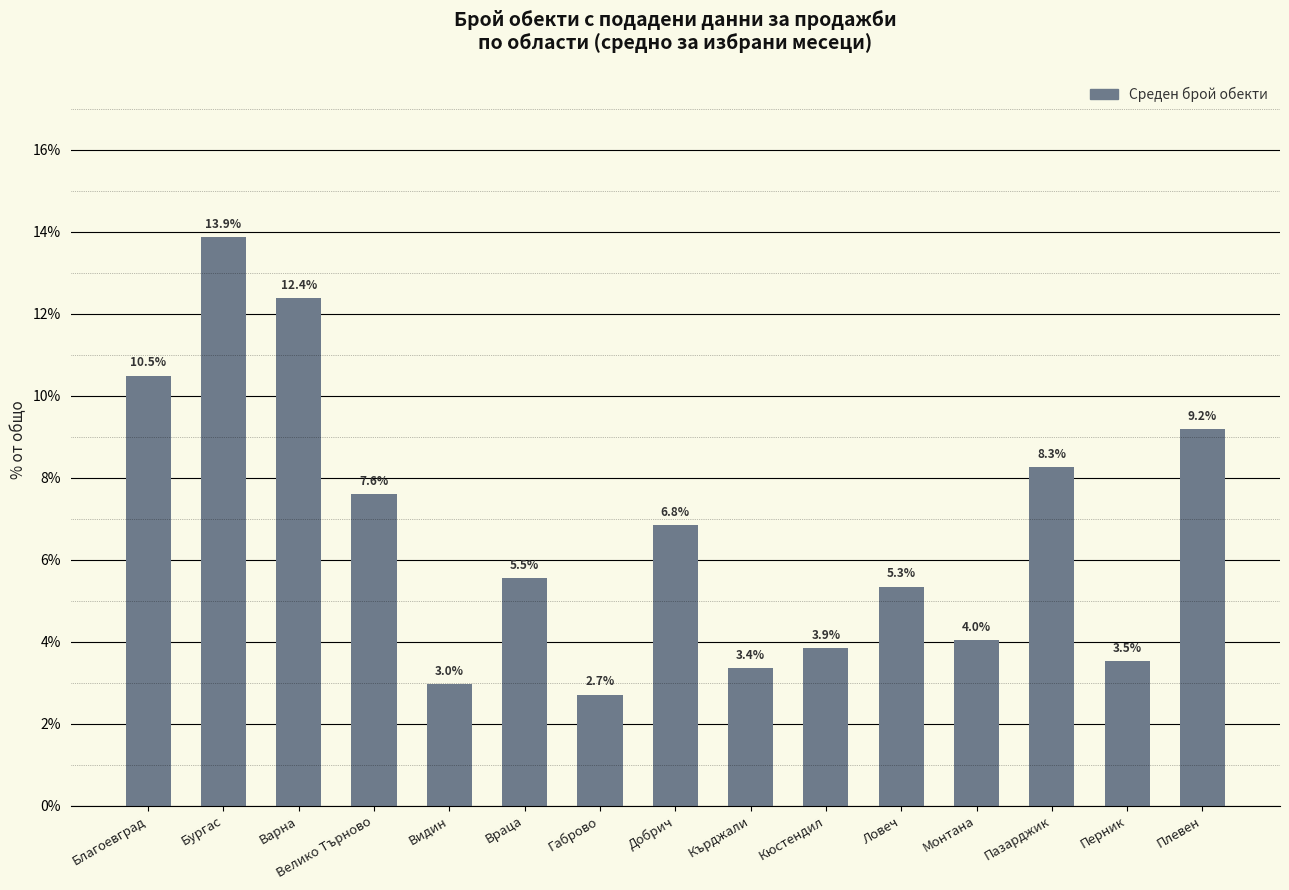

How many categories are shown in the chart?

15